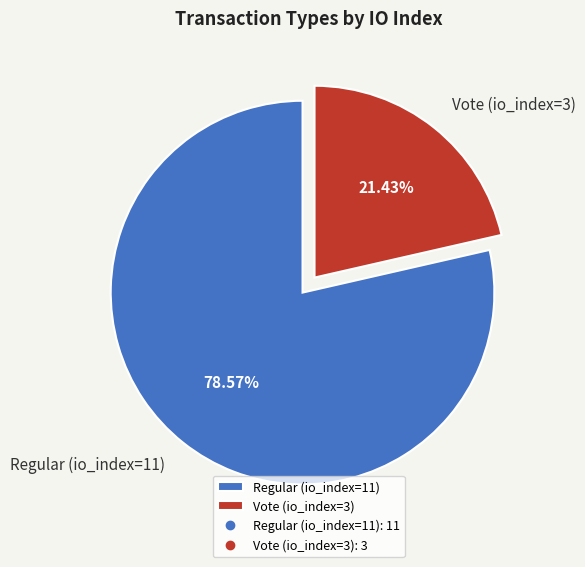

Is there a majority slice in this chart?

Yes